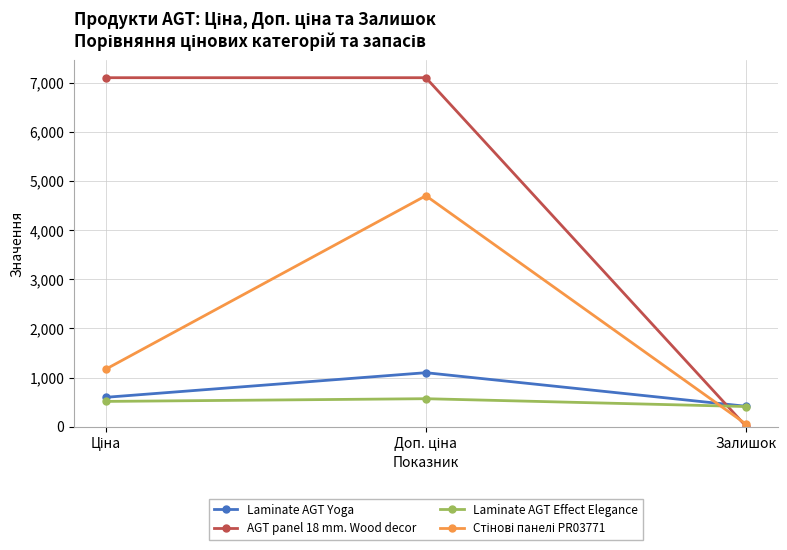

What is the minimum value for Laminate AGT Yoga?

418.0